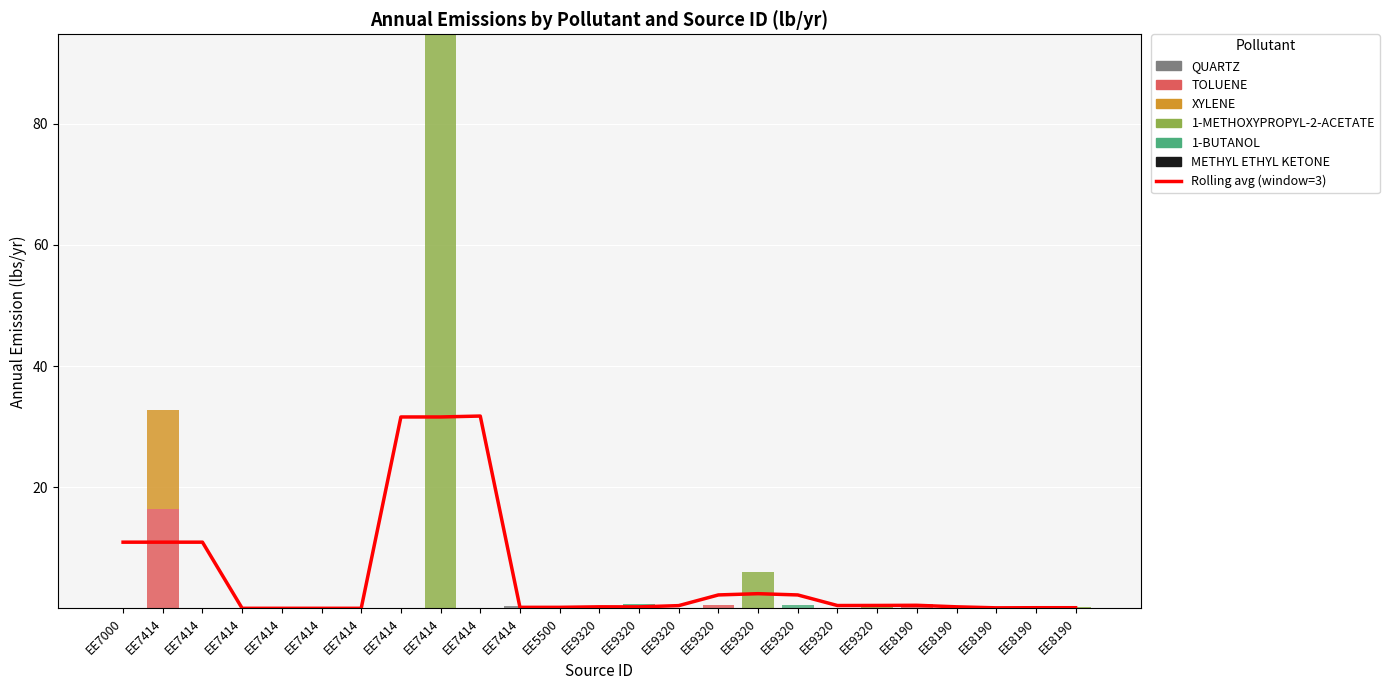

Reading right to left, list all the values displayed in this chart.

QUARTZ: 0.0	0.0	0.0	0.0	0.0	0.0	0.0	0.0	0.0	0.0	0.0	0.0	0.0	0.0	0.5	0.0	0.0	0.0	0.0	0.0	0.0	0.0	0.0	0.1	0.0
TOLUENE: 0.0	0.0	0.0	0.1	0.7	0.0	0.0	0.0	0.0	0.6	0.0	0.0	0.0	0.0	0.0	0.0	0.0	0.0	0.0	0.0	0.0	0.0	0.0	16.4	0.0
XYLENE: 0.0	0.0	0.0	0.0	0.0	0.0	0.0	0.0	0.0	0.0	0.0	0.0	0.0	0.0	0.0	0.0	0.0	0.0	0.0	0.0	0.0	0.0	0.0	16.4	0.0
1-METHOXYPROPYL-2-ACETATE: 0.1	0.0	0.0	0.0	0.0	0.8	0.0	0.0	6.0	0.0	0.0	0.0	0.0	0.0	0.0	0.0	94.8	0.0	0.0	0.0	0.0	0.0	0.0	0.0	0.0
1-BUTANOL: 0.0	0.0	0.0	0.0	0.0	0.0	0.0	0.6	0.0	0.0	0.0	0.7	0.0	0.0	0.0	0.0	0.0	0.0	0.0	0.0	0.0	0.0	0.0	0.0	0.0
METHYL ETHYL KETONE: 0.0	0.2	0.0	0.0	0.0	0.0	0.0	0.0	0.0	0.0	0.0	0.0	0.0	0.0	0.0	0.0	0.0	0.0	0.0	0.0	0.0	0.0	0.0	0.0	0.0